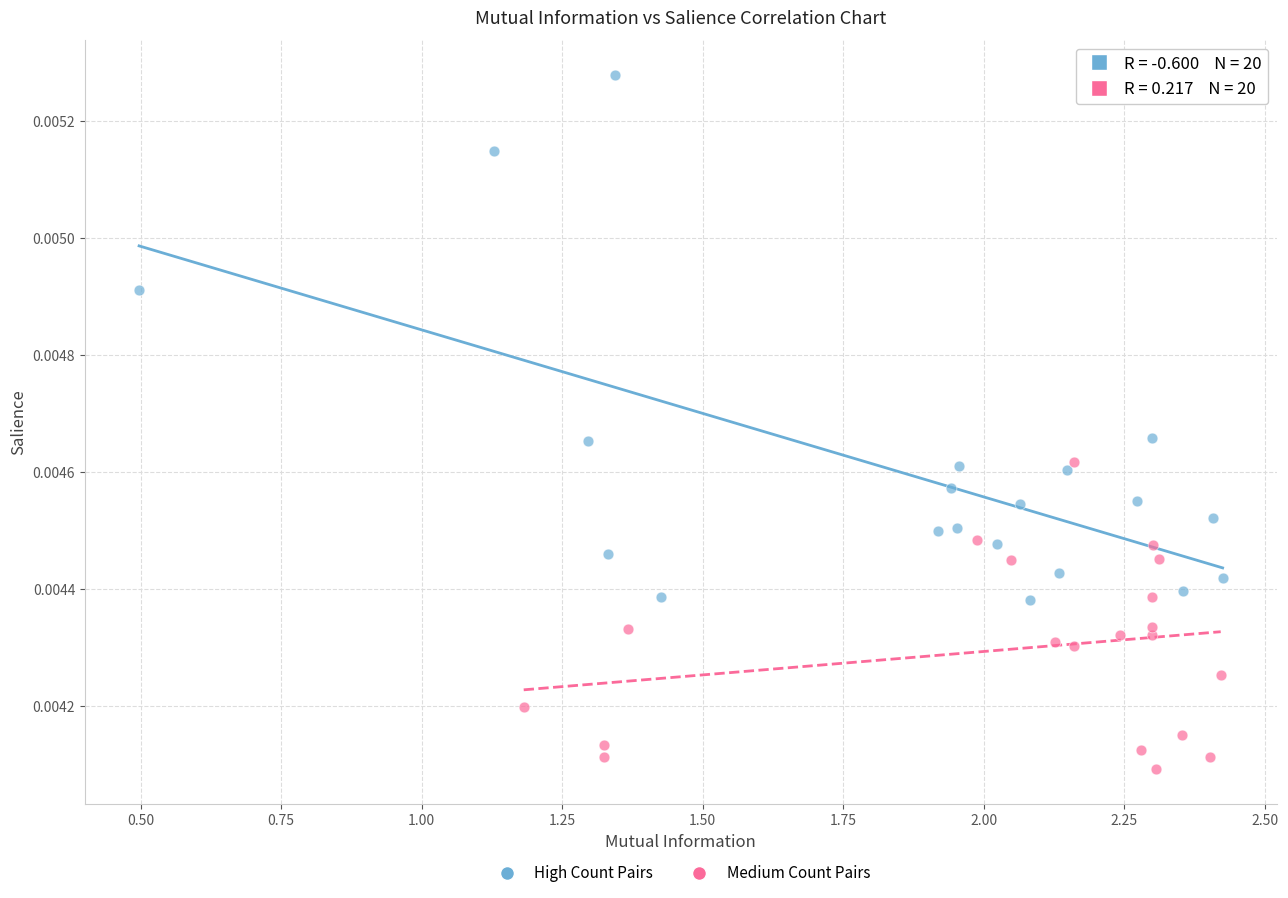

Which series contains the lowest Y value?

Medium Count Pairs